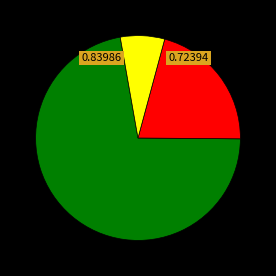

Is there a majority slice in this chart?

Yes